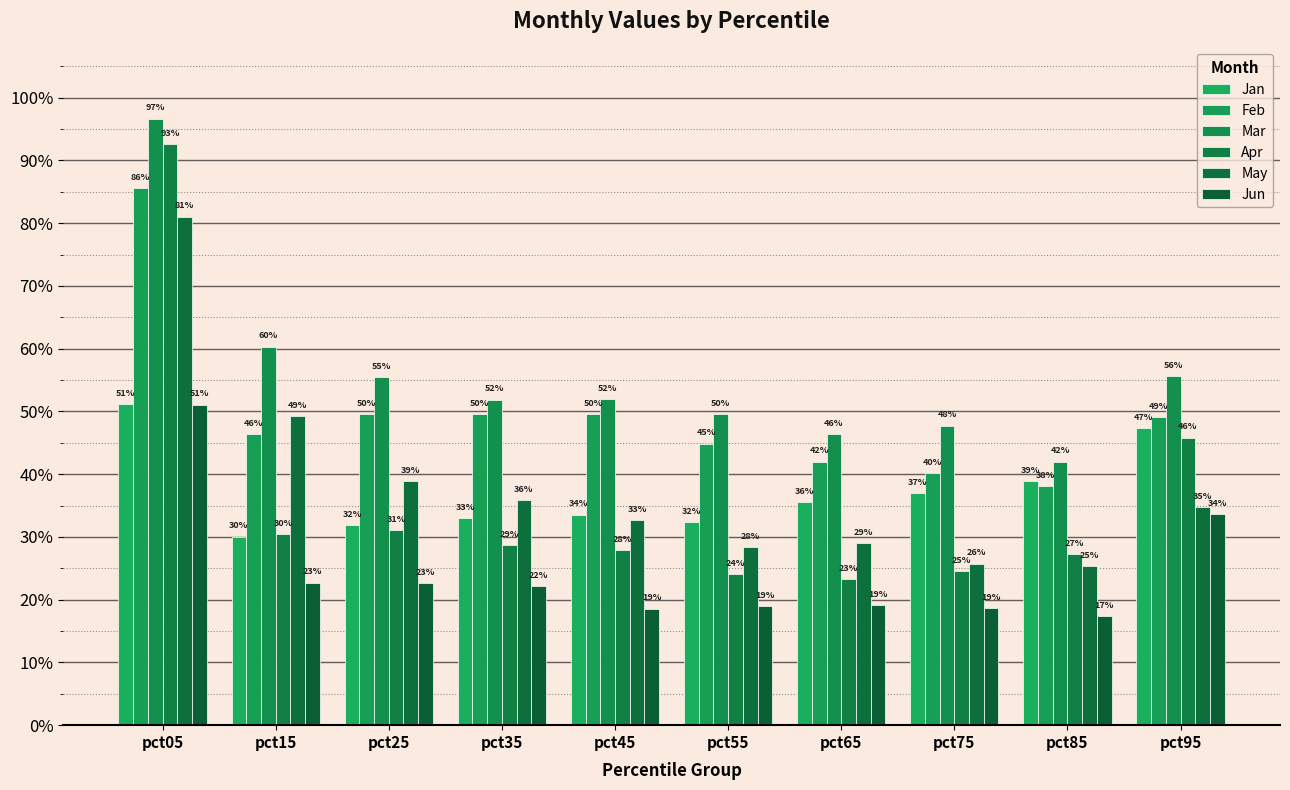

The value of May at pct55 is 0.1. True or false?

False